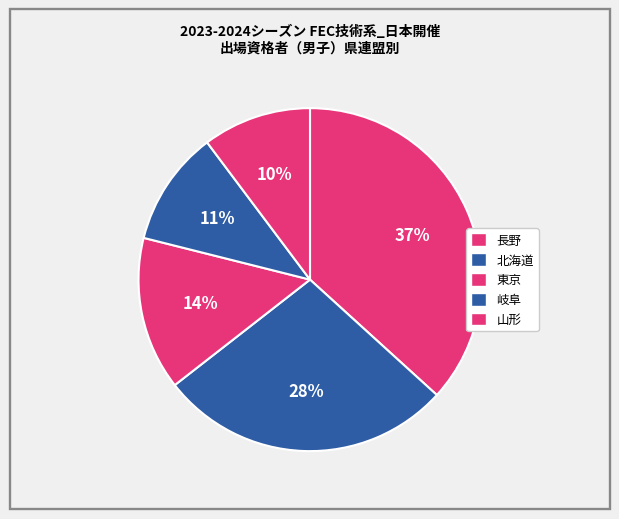

To the nearest percent, what percentage of the pie is 東京?

14%